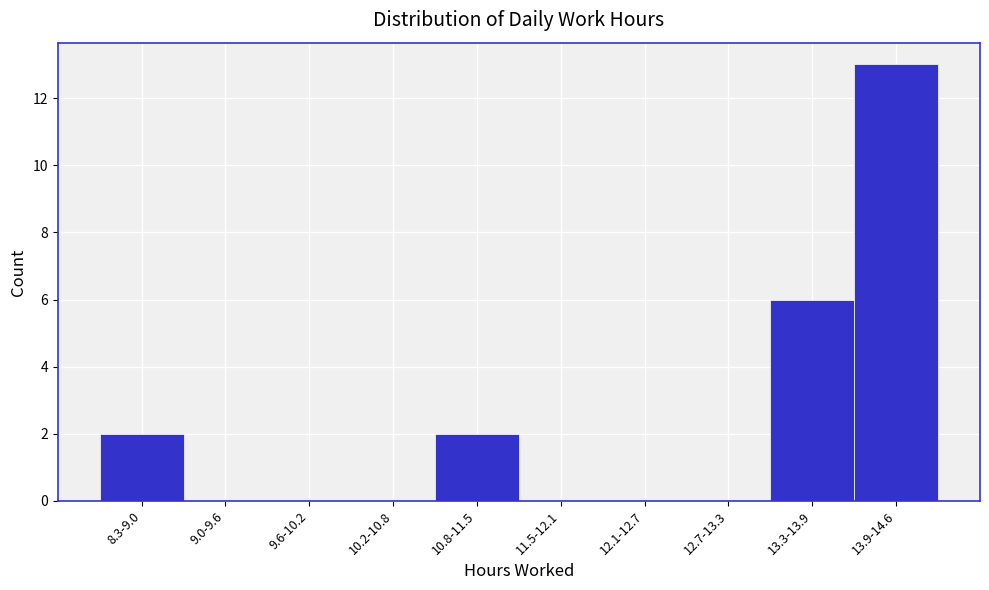

Reading left to right, list all the values displayed in this chart.

8.3-9.0=2	9.0-9.6=0	9.6-10.2=0	10.2-10.8=0	10.8-11.5=2	11.5-12.1=0	12.1-12.7=0	12.7-13.3=0	13.3-13.9=6	13.9-14.6=13